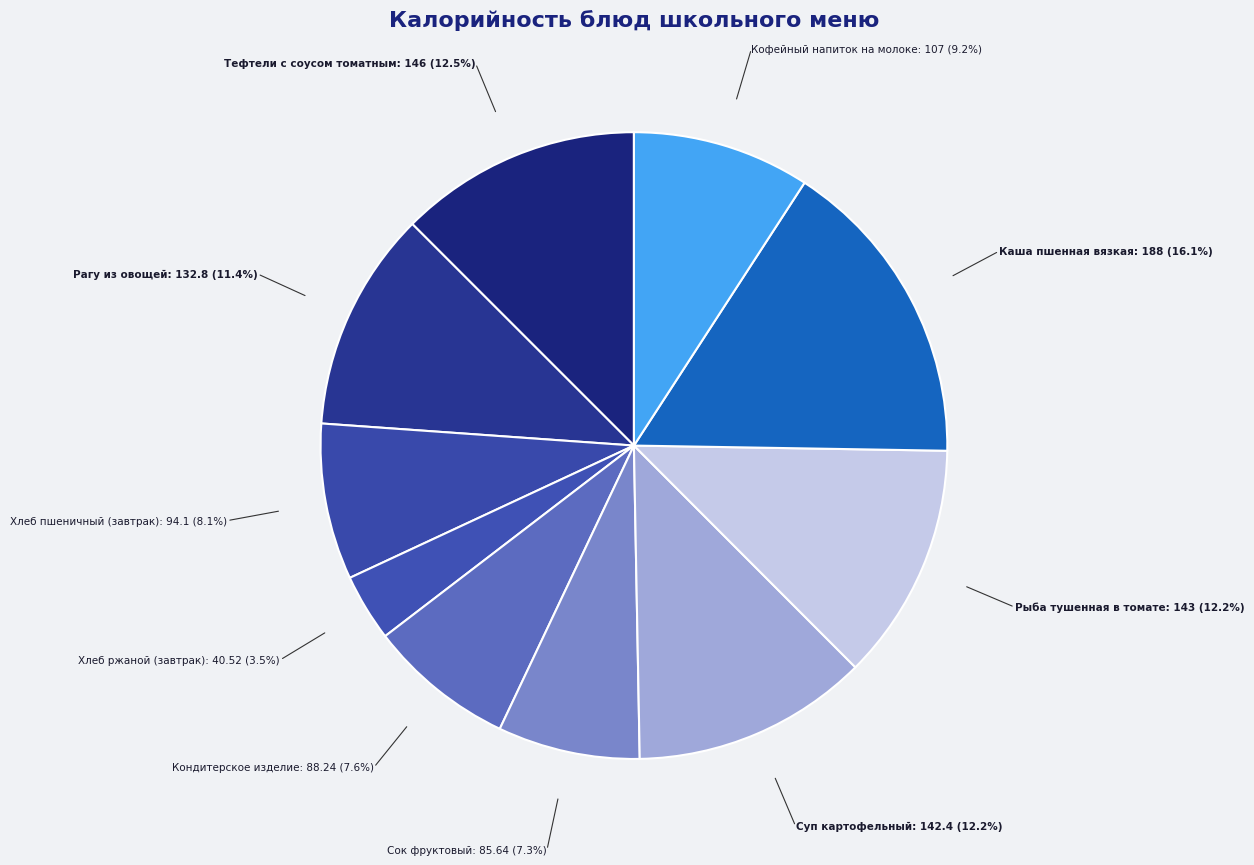

How many slices are in this pie chart?

10